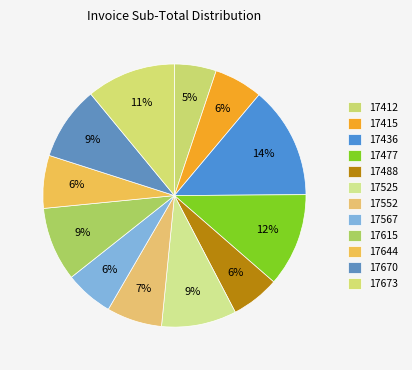

To the nearest percent, what is the combined percentage of 17412 and 17567?

11%